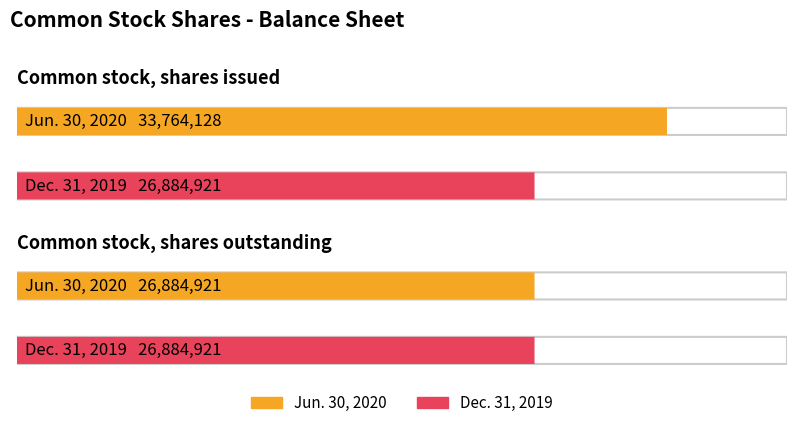

True or false: Jun. 30, 2020 has a value of 43488315 at Common stock, shares outstanding.

False